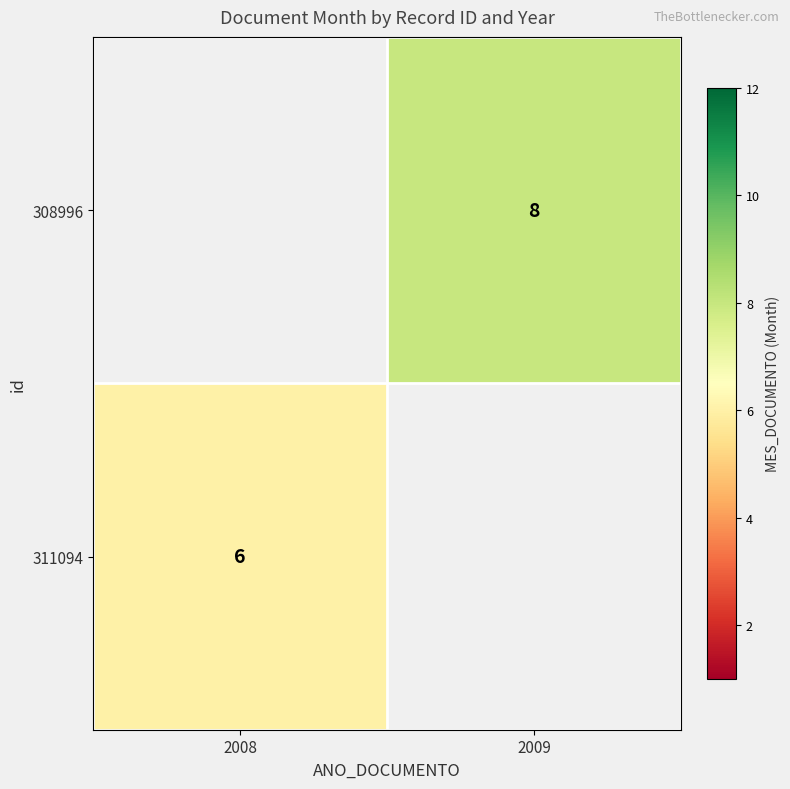

The value of 311094 at 2008 is 4. True or false?

False